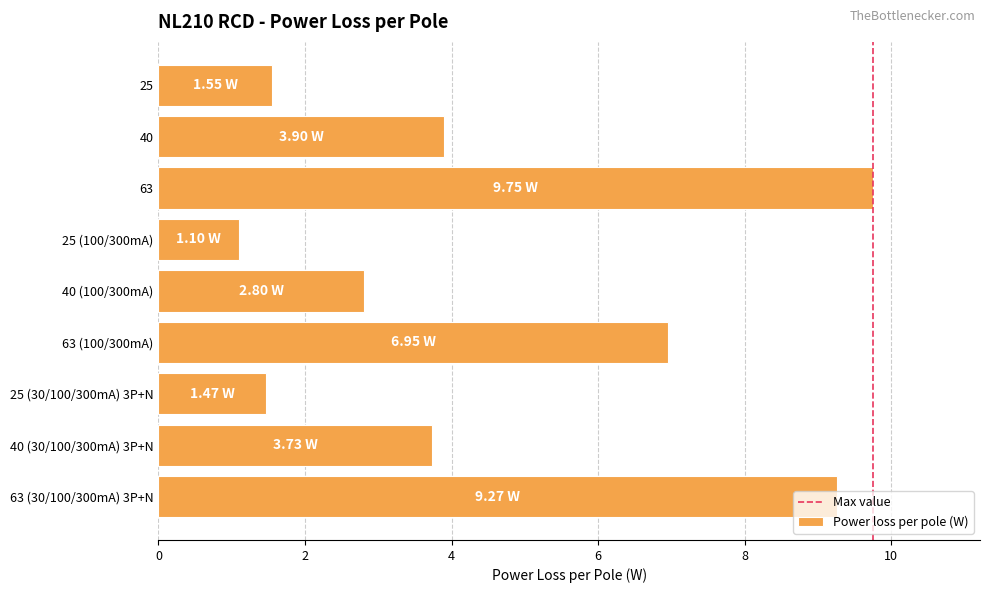

What is the ratio of the value at 25 to the value at 25 (100/300mA)?

1.4